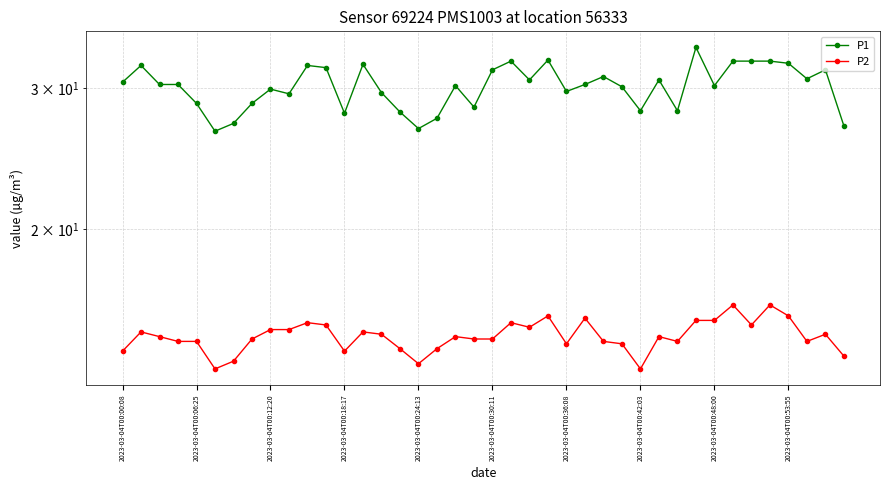

Is this an area chart (filled region under the line)?

No